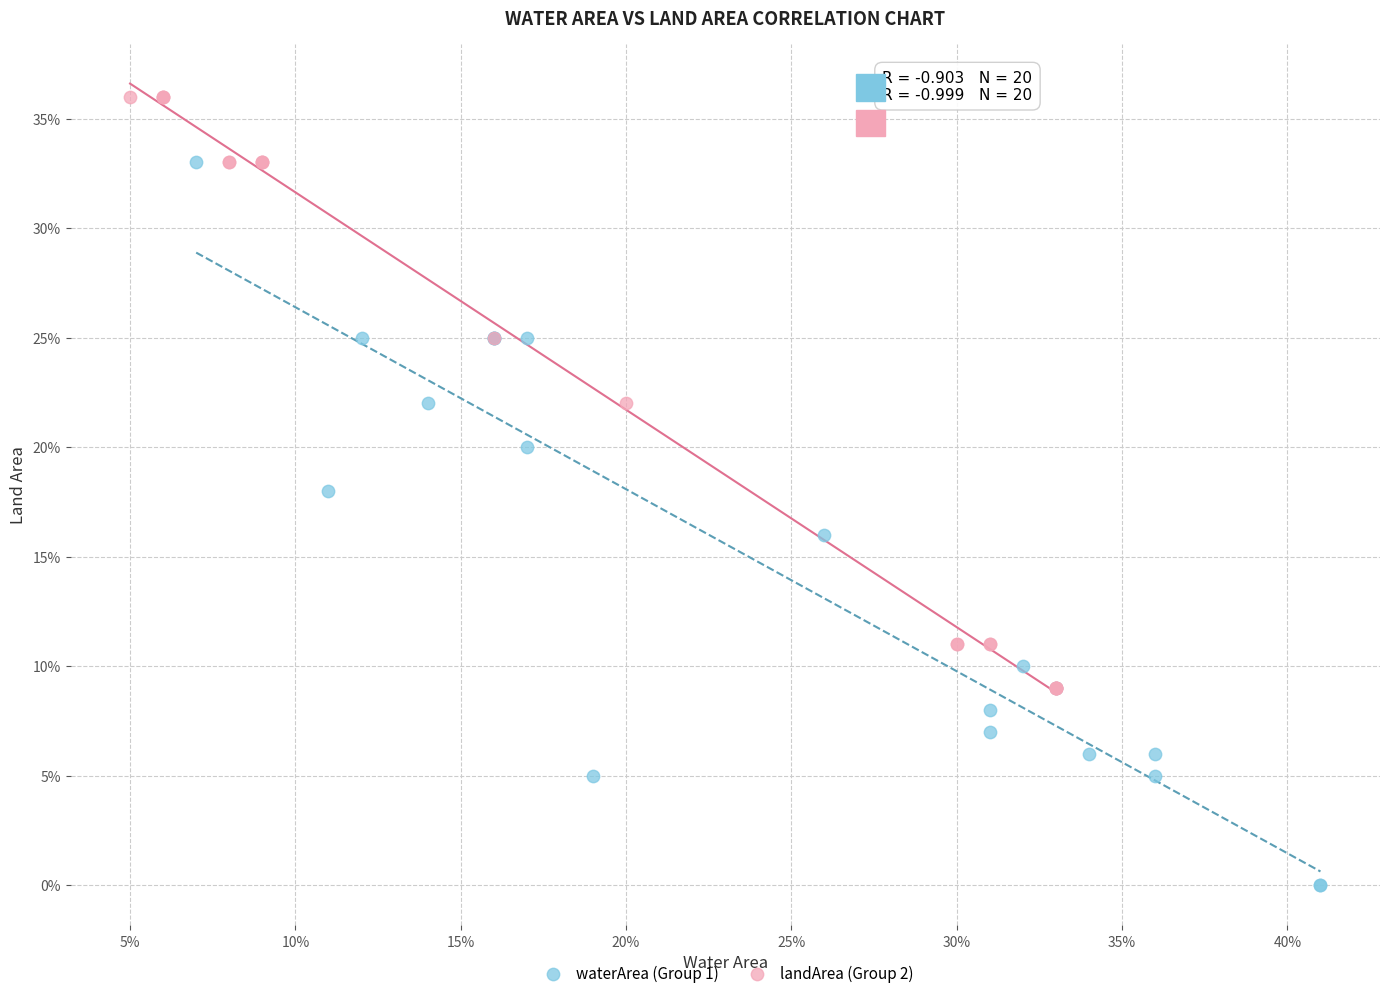

Which series reaches the minimum Y coordinate?

waterArea (Group 1)